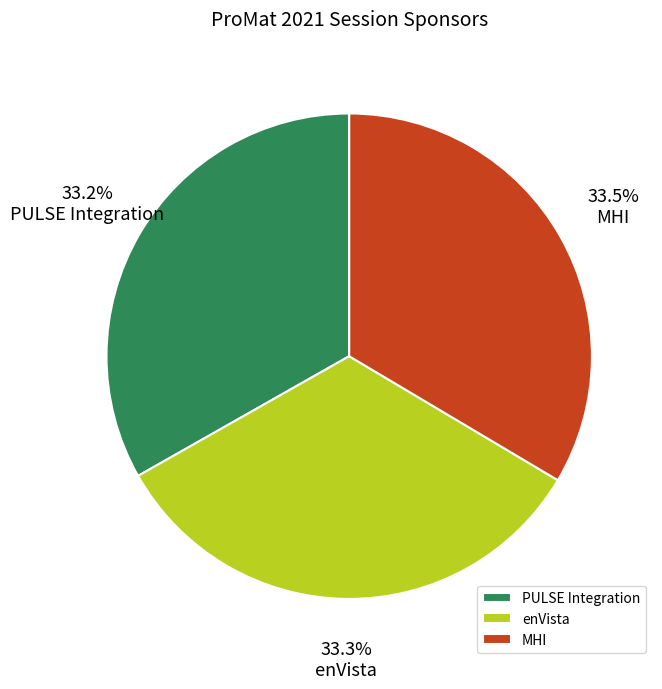

Is it true that PULSE Integration is 33% of the pie?

True